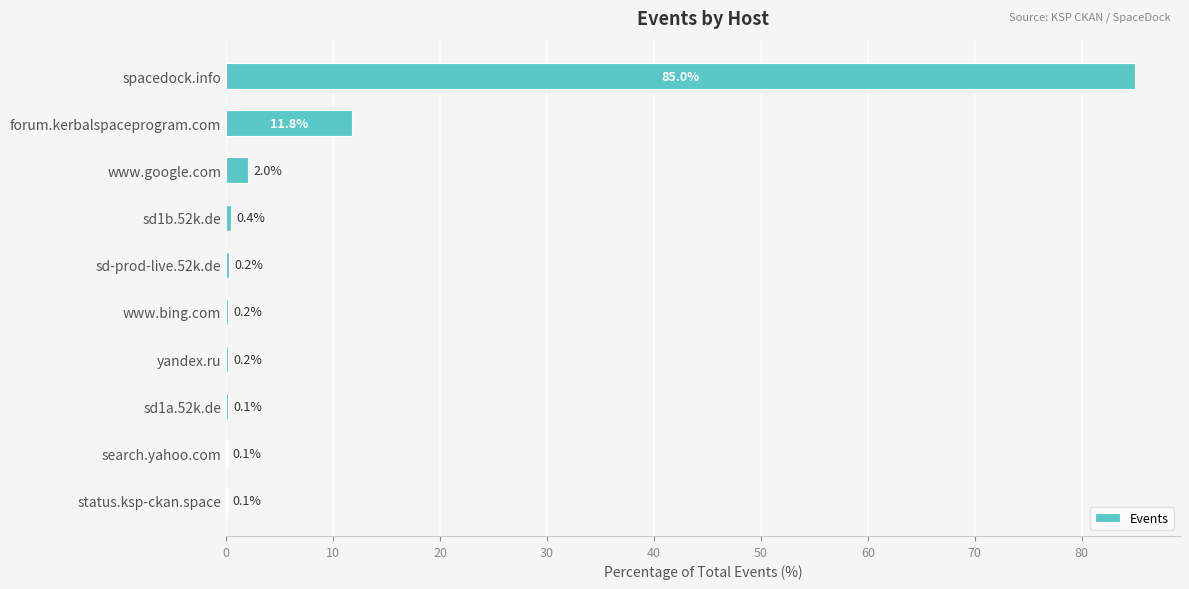

Count the number of categories in the chart.

10